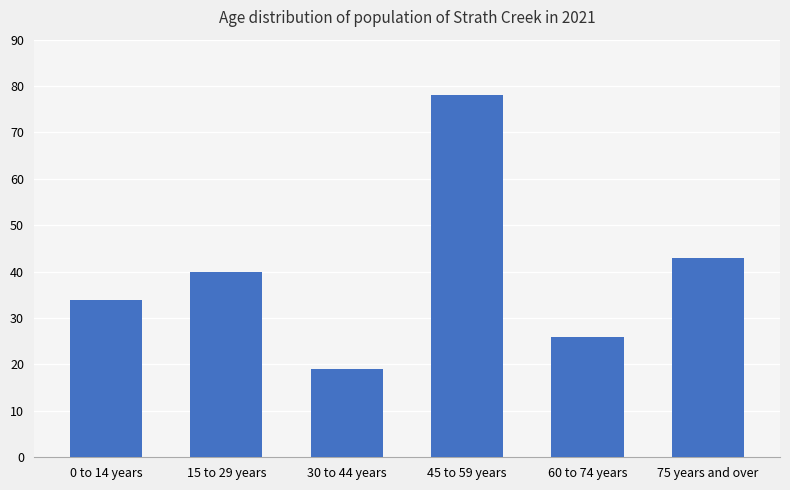

True or false: the data shows 12 at 60 to 74 years.

False